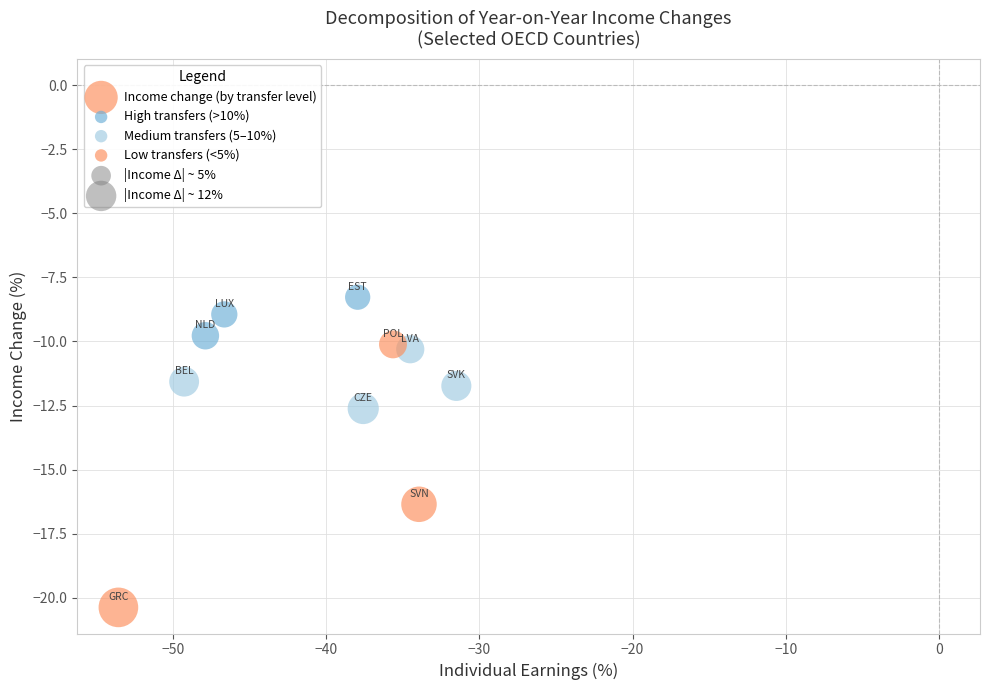

What is the average Y value?

-12.0